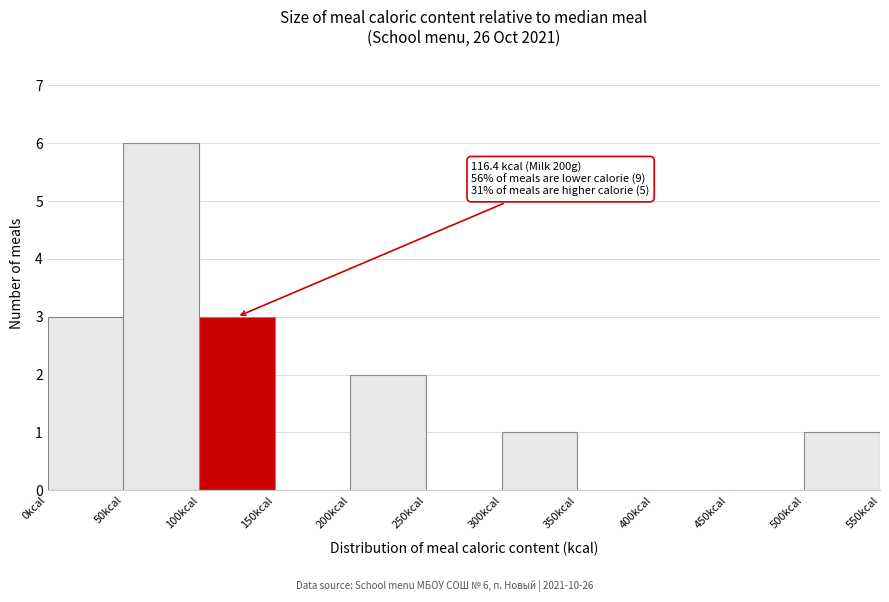

Which range on the x-axis has the tallest bar?

50 to 100